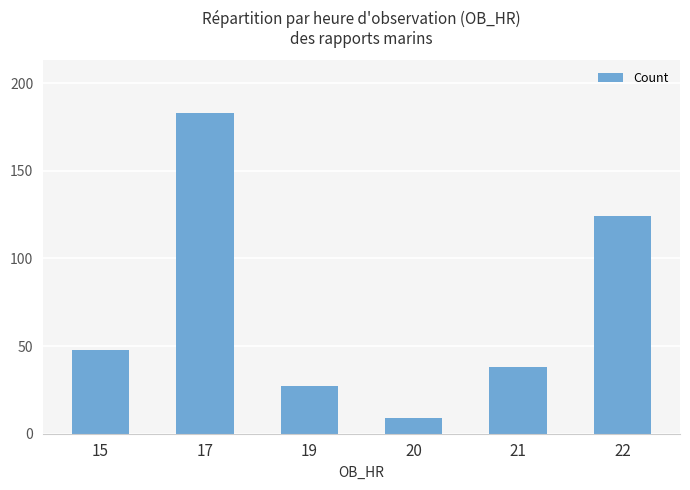

At which label is the value closest to 96?

22